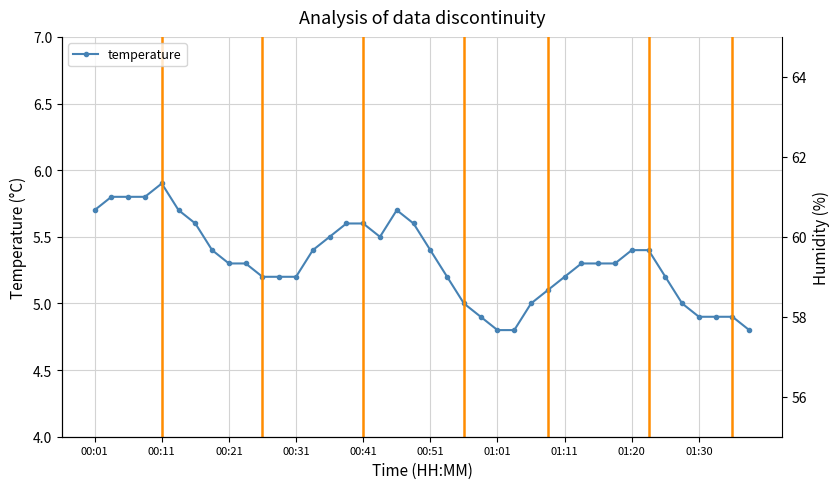

What is the average value of the humidity series?

58.8